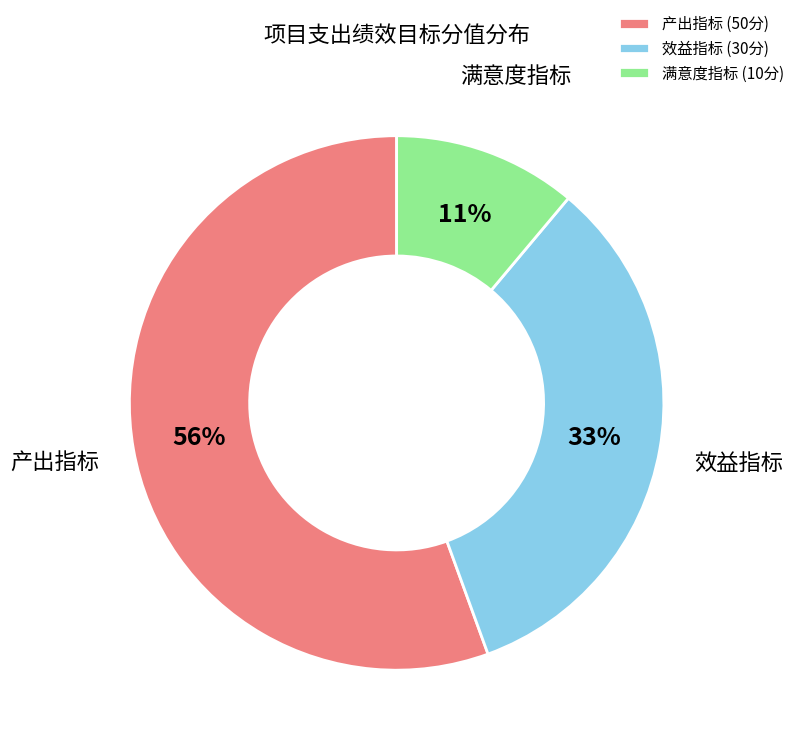

Is it true that 满意度指标 is 11% of the pie?

True